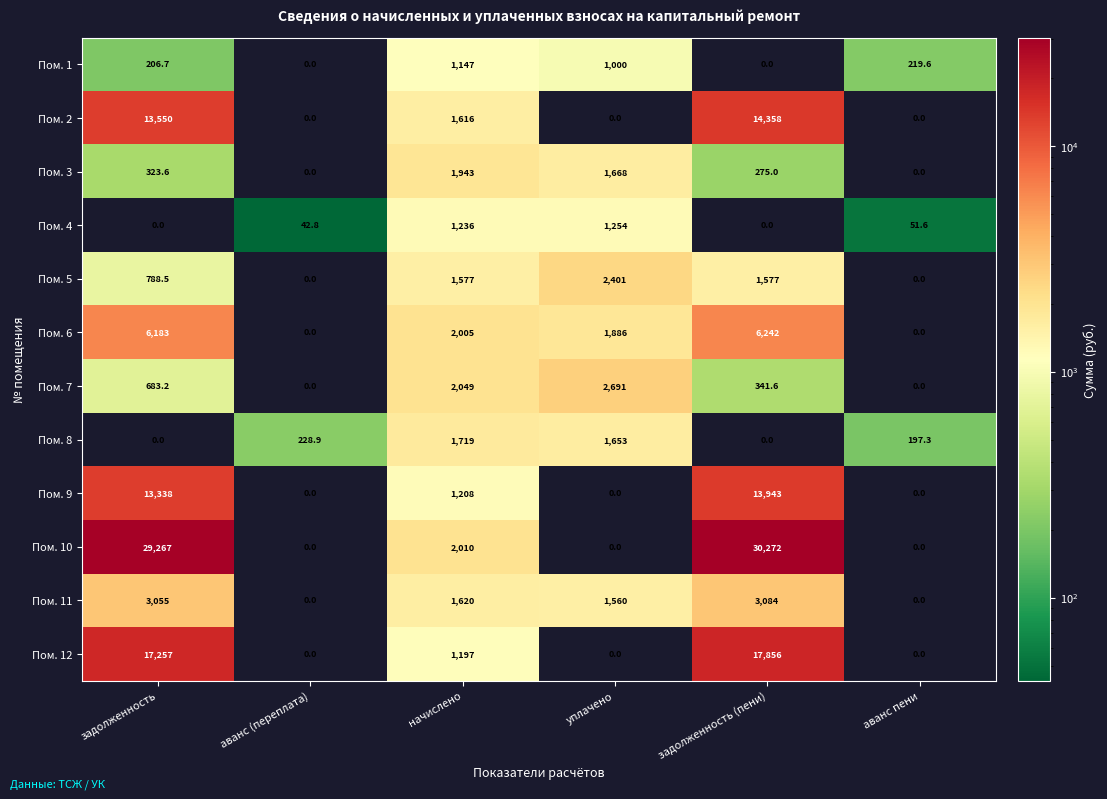

At начислено, list the series in order from largest to smallest.

Пом. 7, Пом. 10, Пом. 6, Пом. 3, Пом. 8, Пом. 11, Пом. 2, Пом. 5, Пом. 4, Пом. 9, Пом. 12, Пом. 1